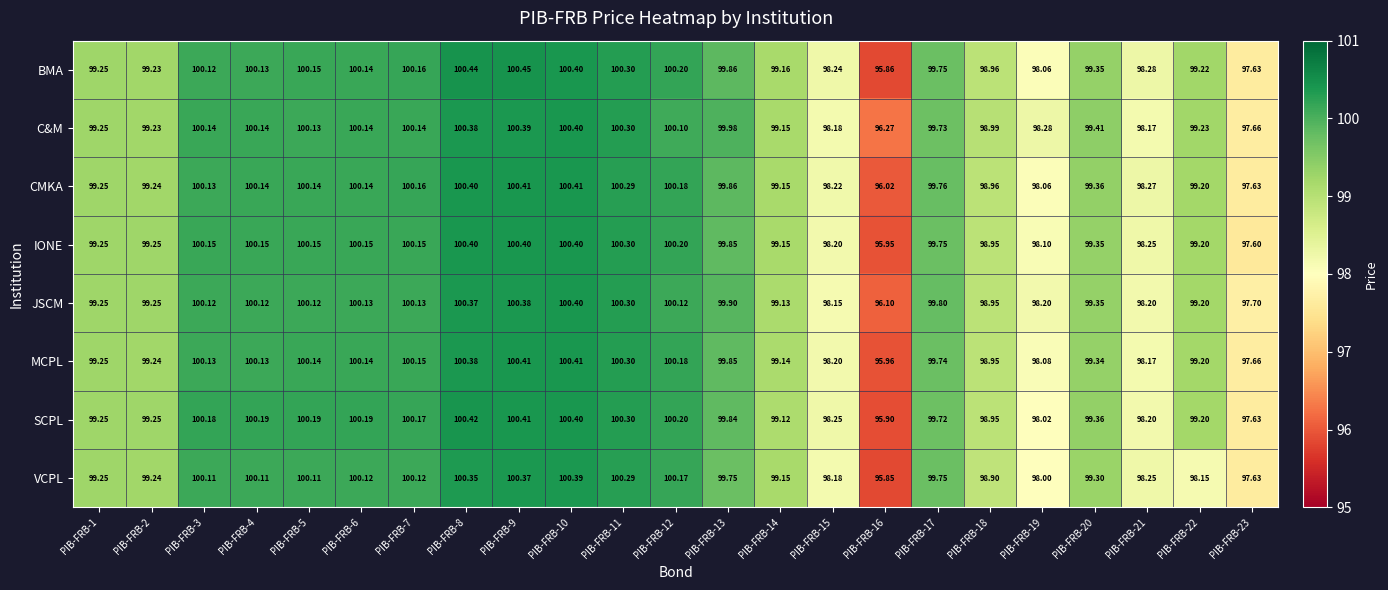

Which series has the largest total across all categories?

C&M